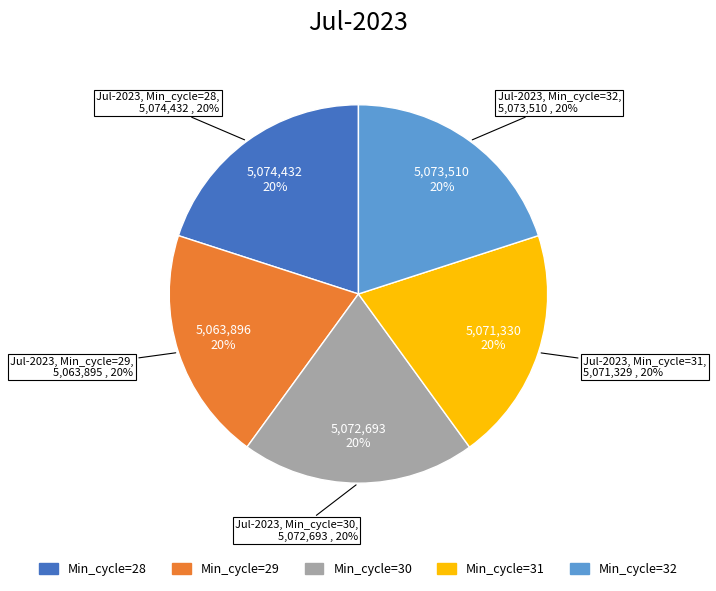

Do Min_cycle=29 and Min_cycle=31 together represent more than half of the pie?

No